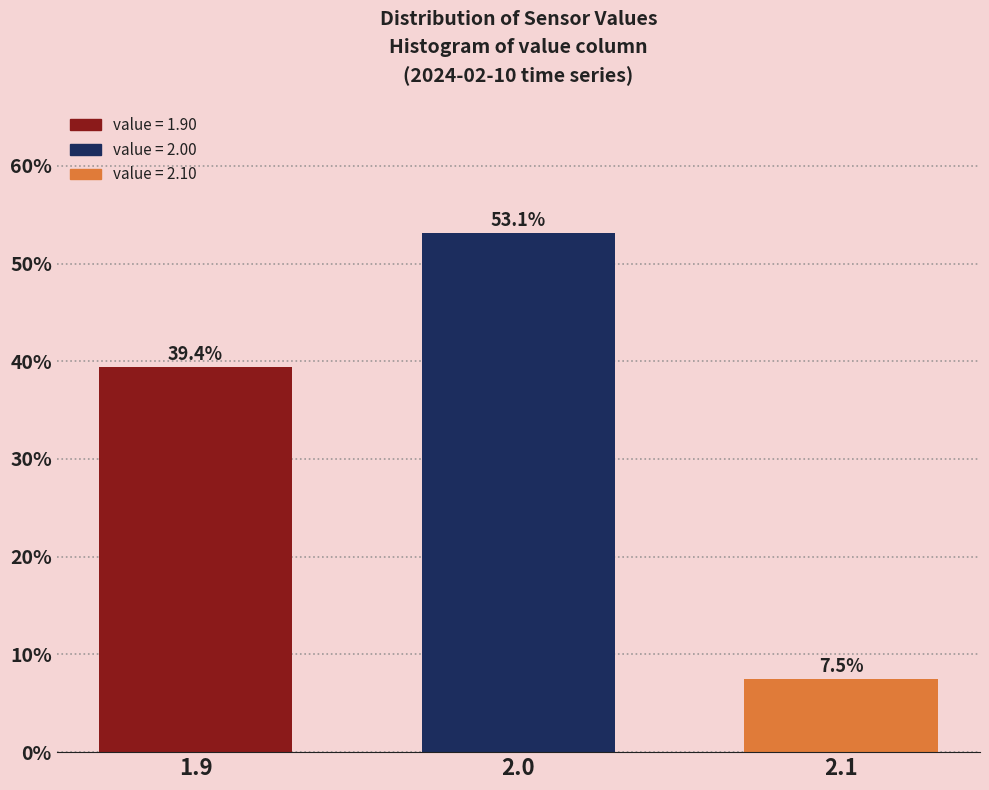

Reading left to right, what are all the values shown in this chart?

39.4	53.1	7.5